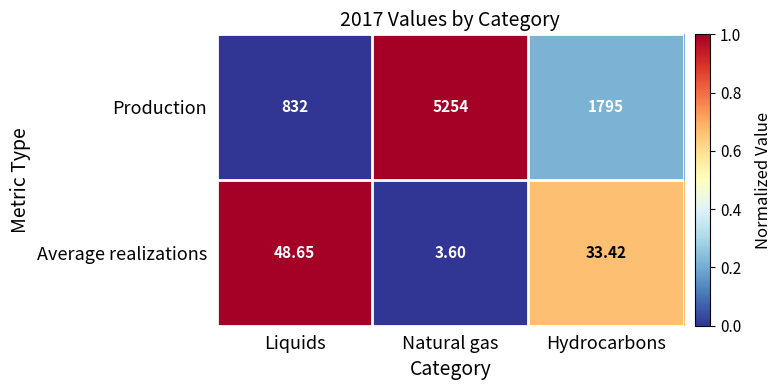

Rank the series by their average value, from lowest to highest.

Average realizations, Production